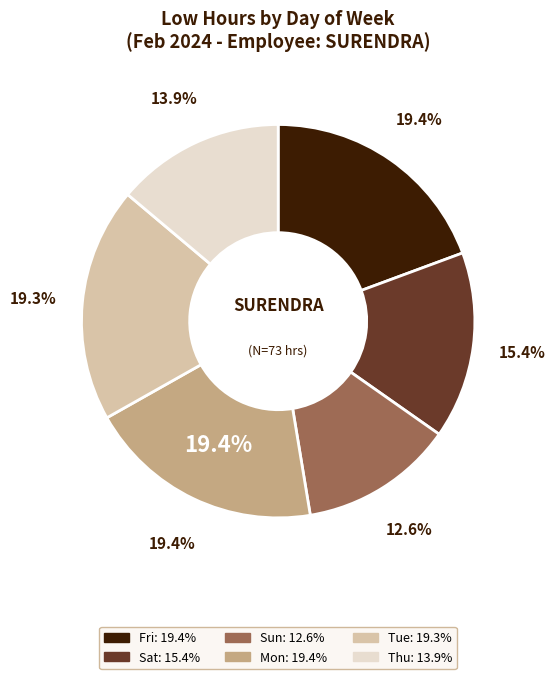

Between Sat and Fri, which is larger?

Fri